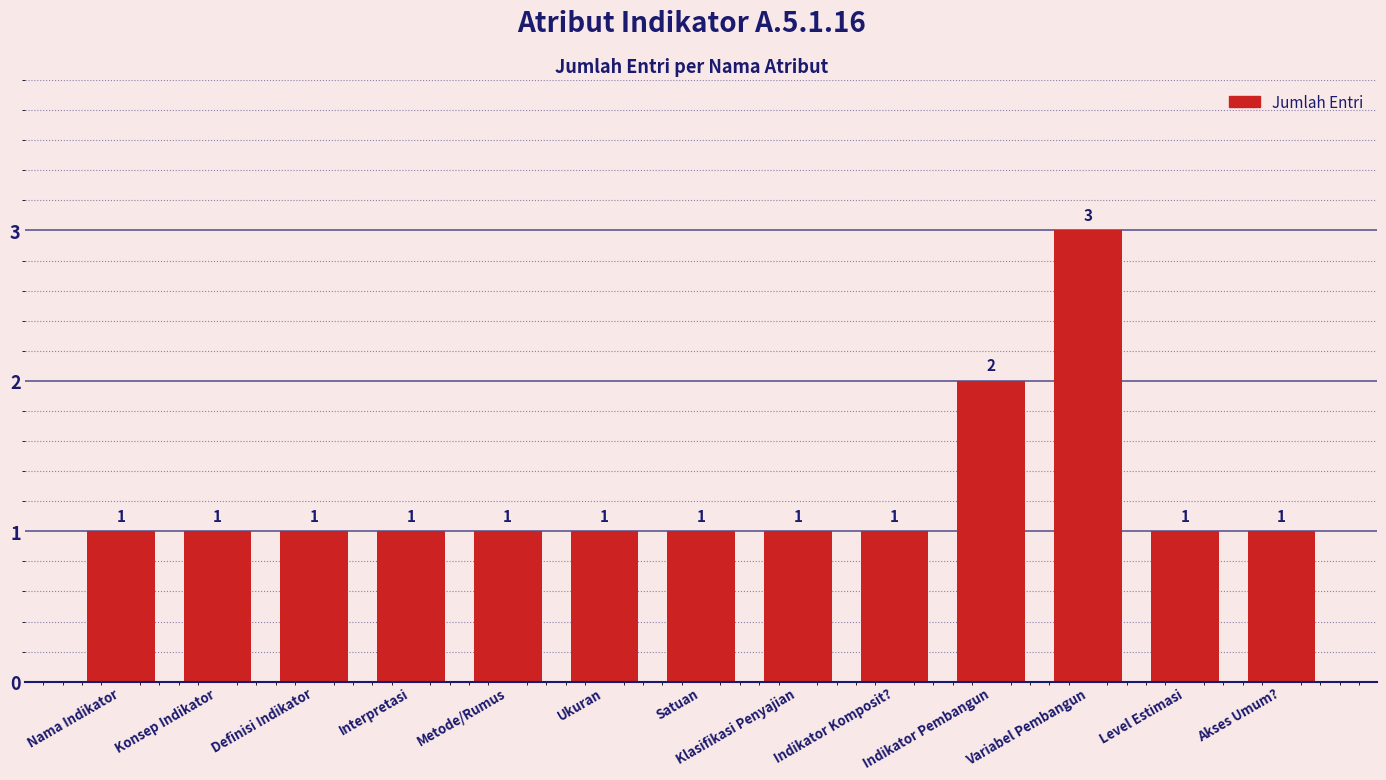

What position from the left is Akses Umum??

13